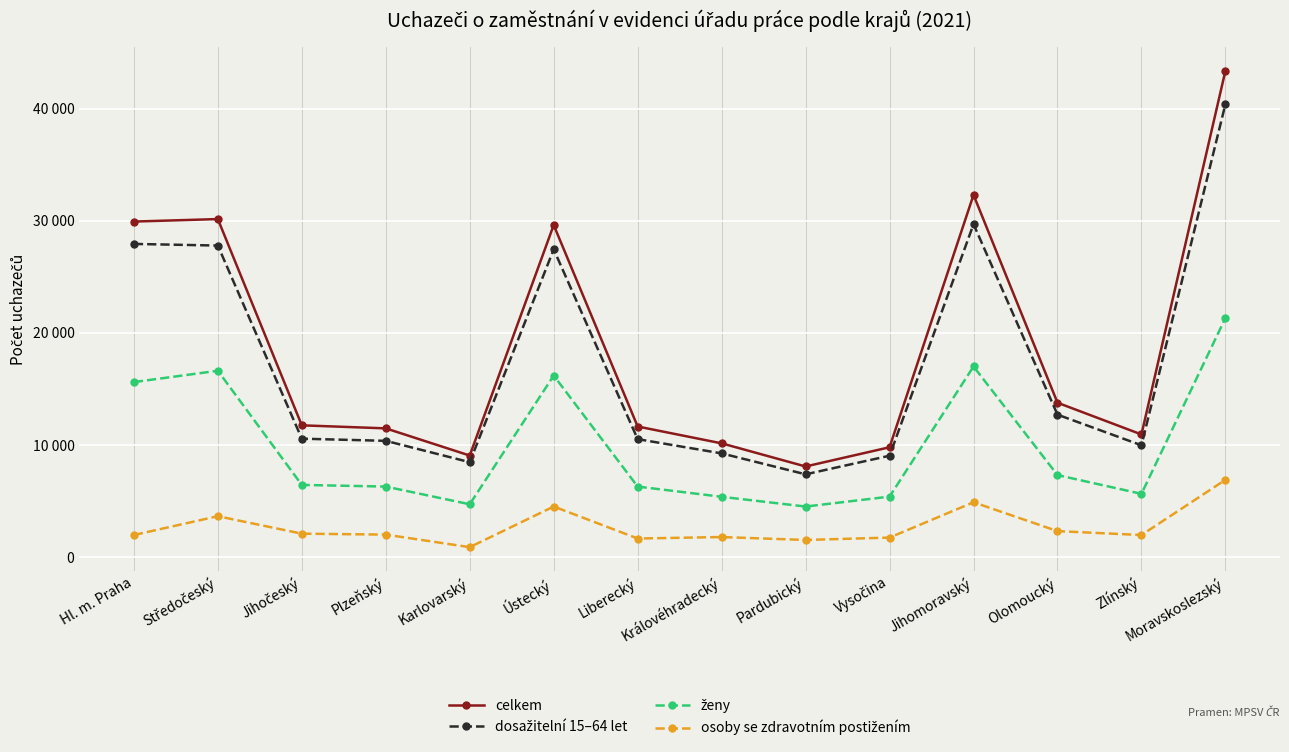

List the series in order of their peak value, lowest first.

osoby se zdravotním postižením, ženy, dosažitelní 15–64 let, celkem